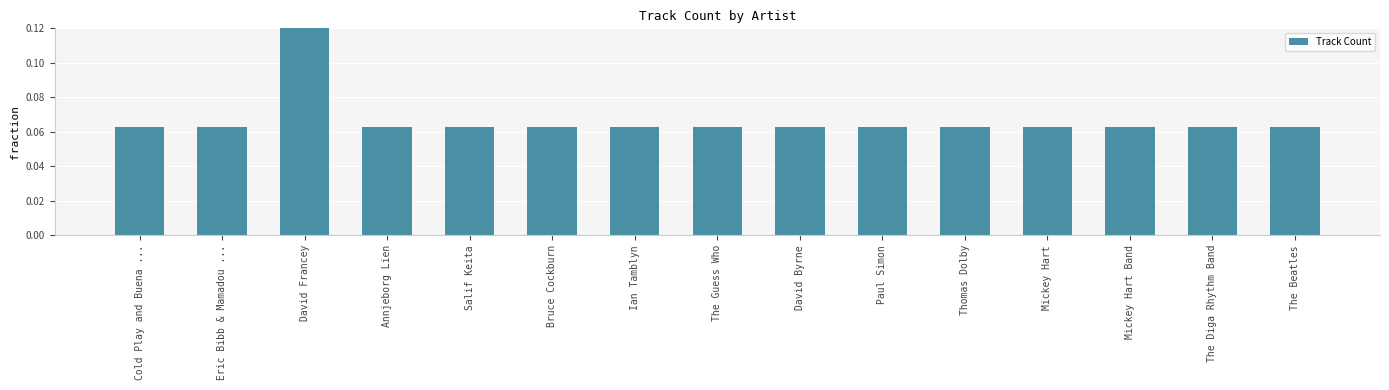

List the labels in order of value, smallest first.

Cold Play and Buena ..., Eric Bibb & Mamadou ..., Annjeborg Lien, Salif Keita, Bruce Cockburn, Ian Tamblyn, The Guess Who, David Byrne, Paul Simon, Thomas Dolby, Mickey Hart, Mickey Hart Band, The Diga Rhythm Band, The Beatles, David Francey